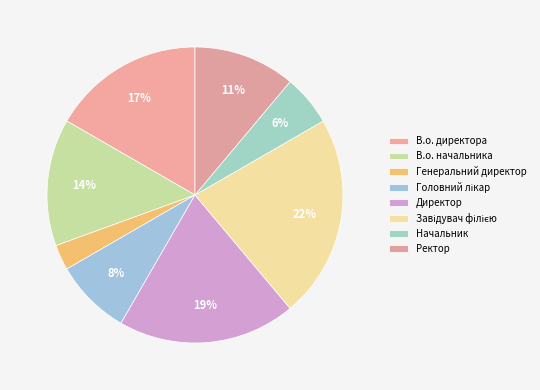

How many slices are in this pie chart?

8